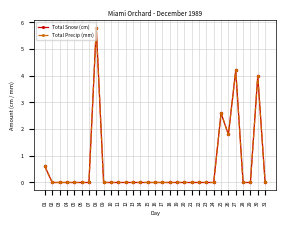

Is this an area chart (filled region under the line)?

No